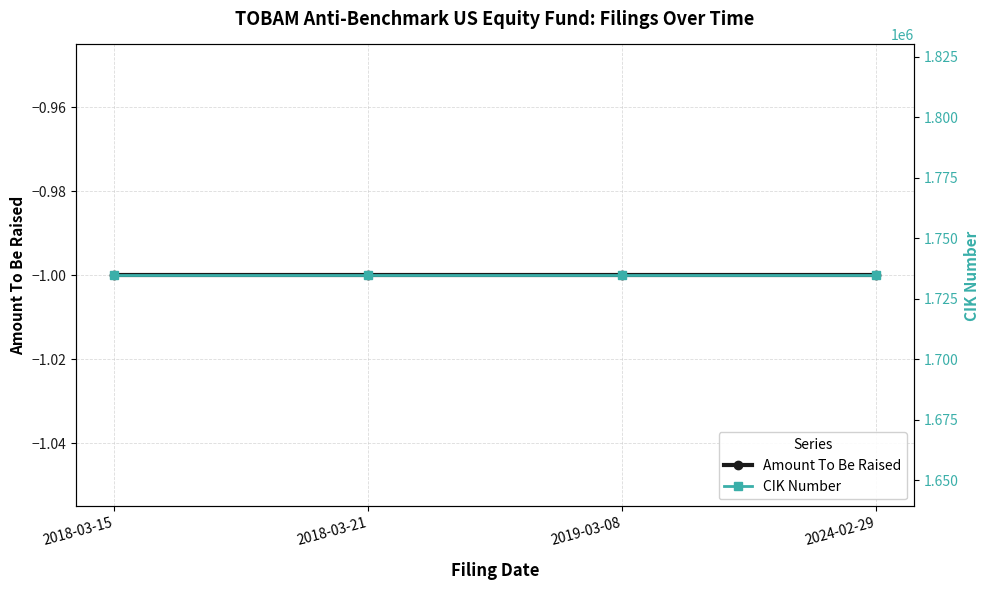

True or false: CIK Number has more than 0 interior local peaks.

False